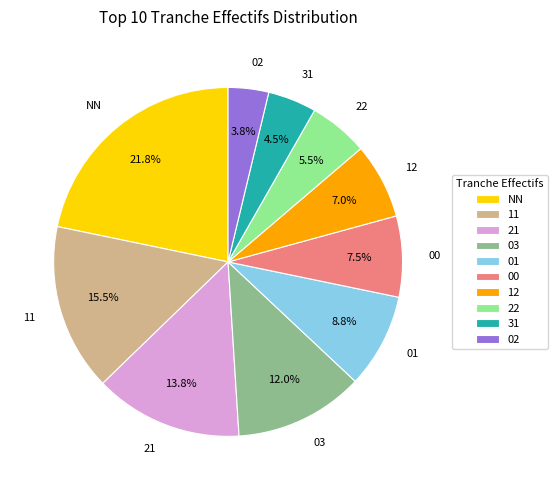

Is there any slice that represents more than half of the pie?

No